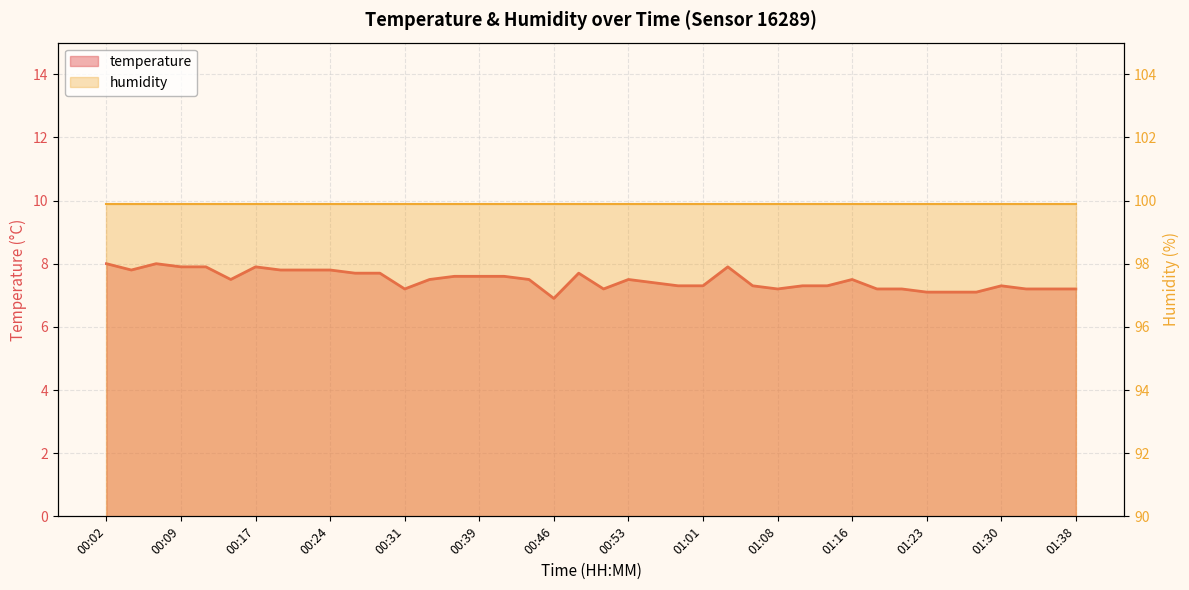

True or false: there are more than 2 points higher than both neighbors.

True